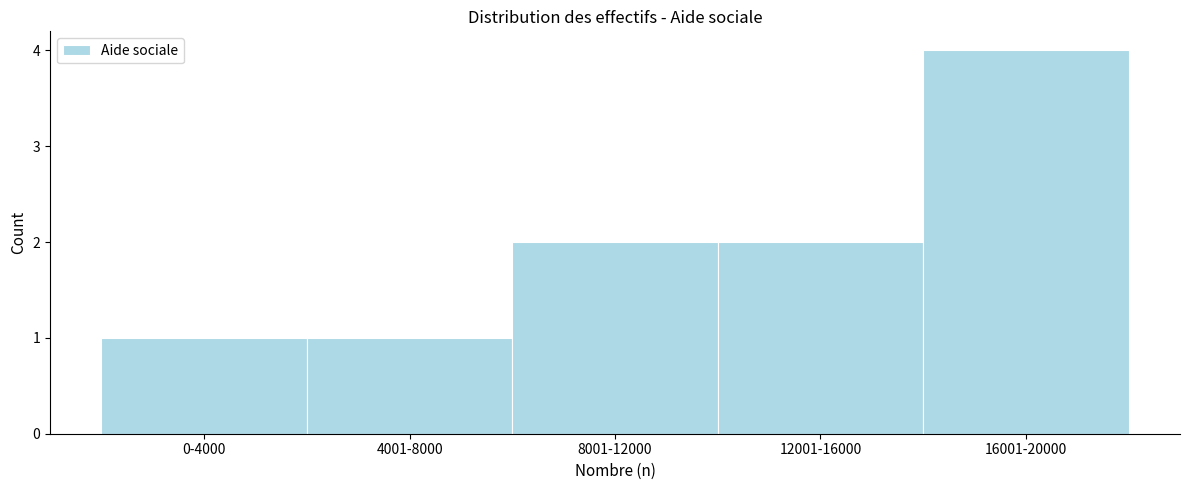

Reading left to right, transcribe all the data shown in this chart.

0-4000=1	4001-8000=1	8001-12000=2	12001-16000=2	16001-20000=4